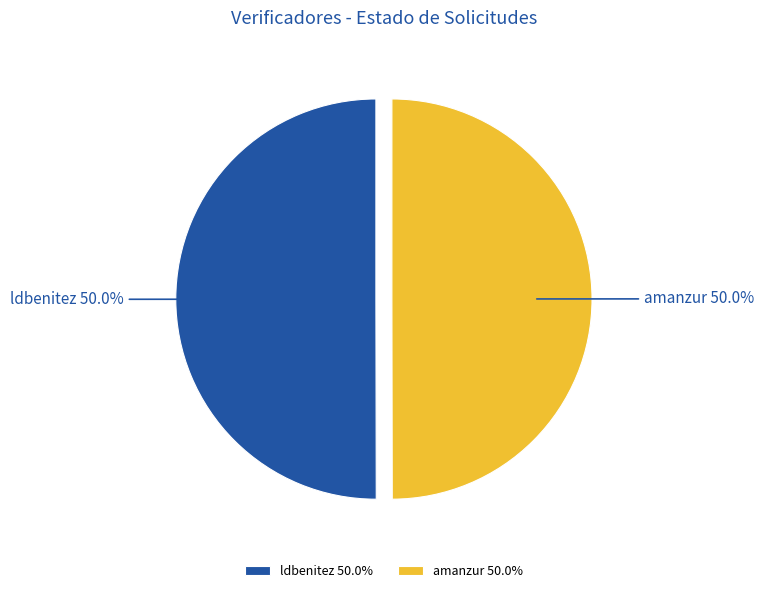

Do amanzur and ldbenitez together represent more than half of the pie?

Yes